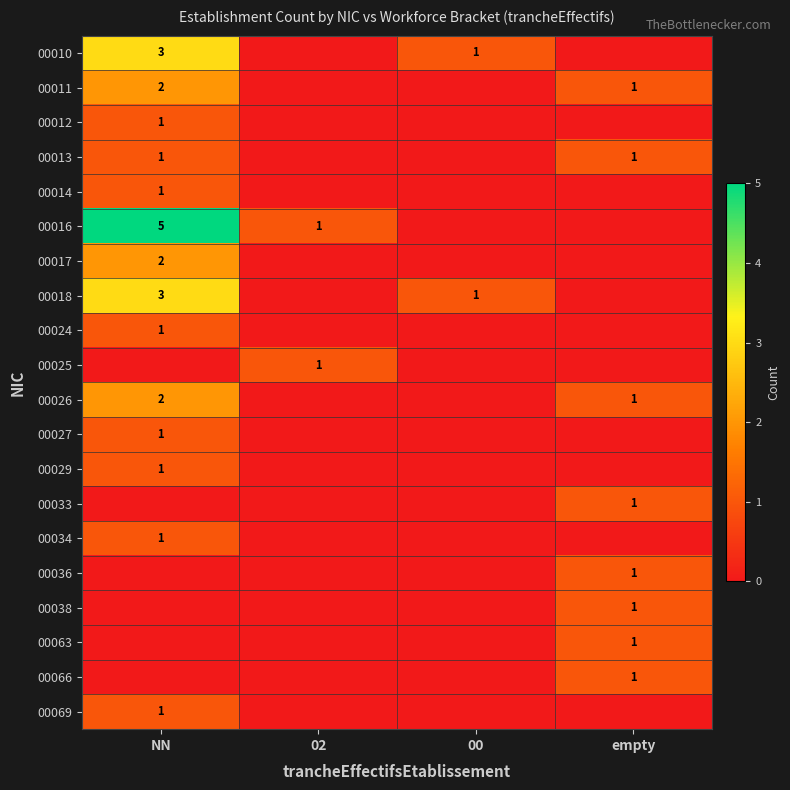

Which has a higher value, 00 or NN?

NN